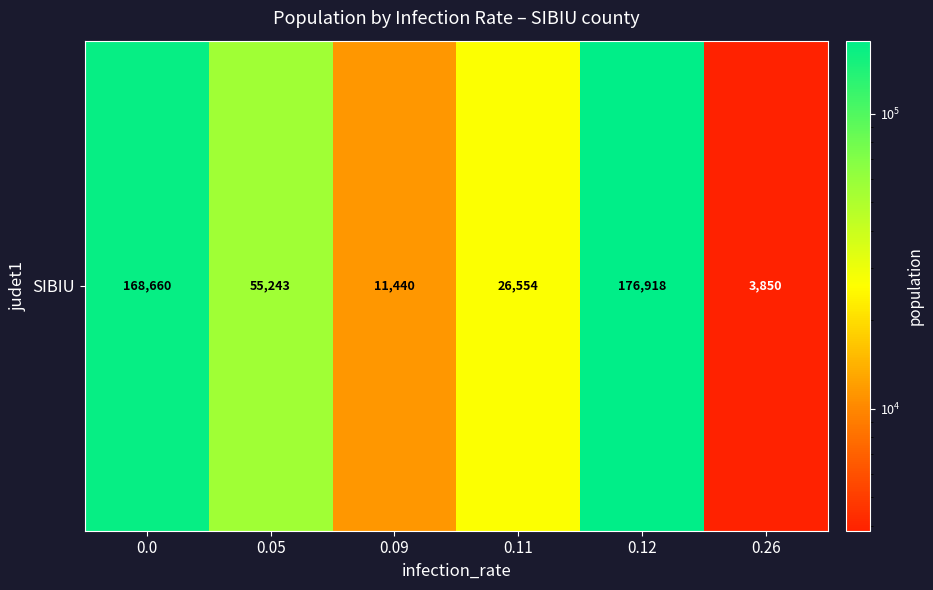

What is the smallest value displayed?

3850